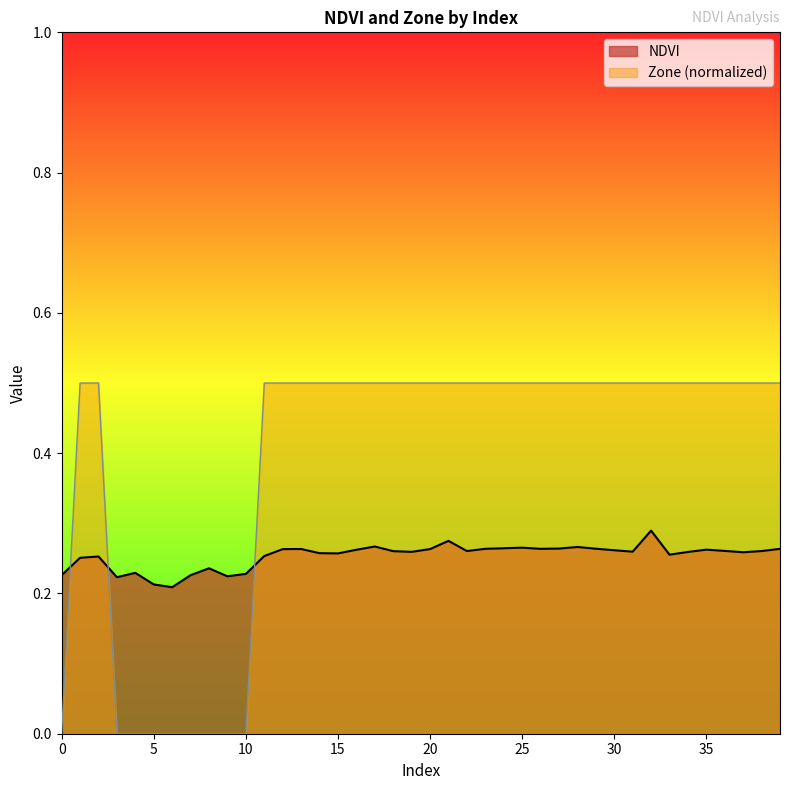

Rank the series by their average value, from lowest to highest.

NDVI, Zone (normalized)